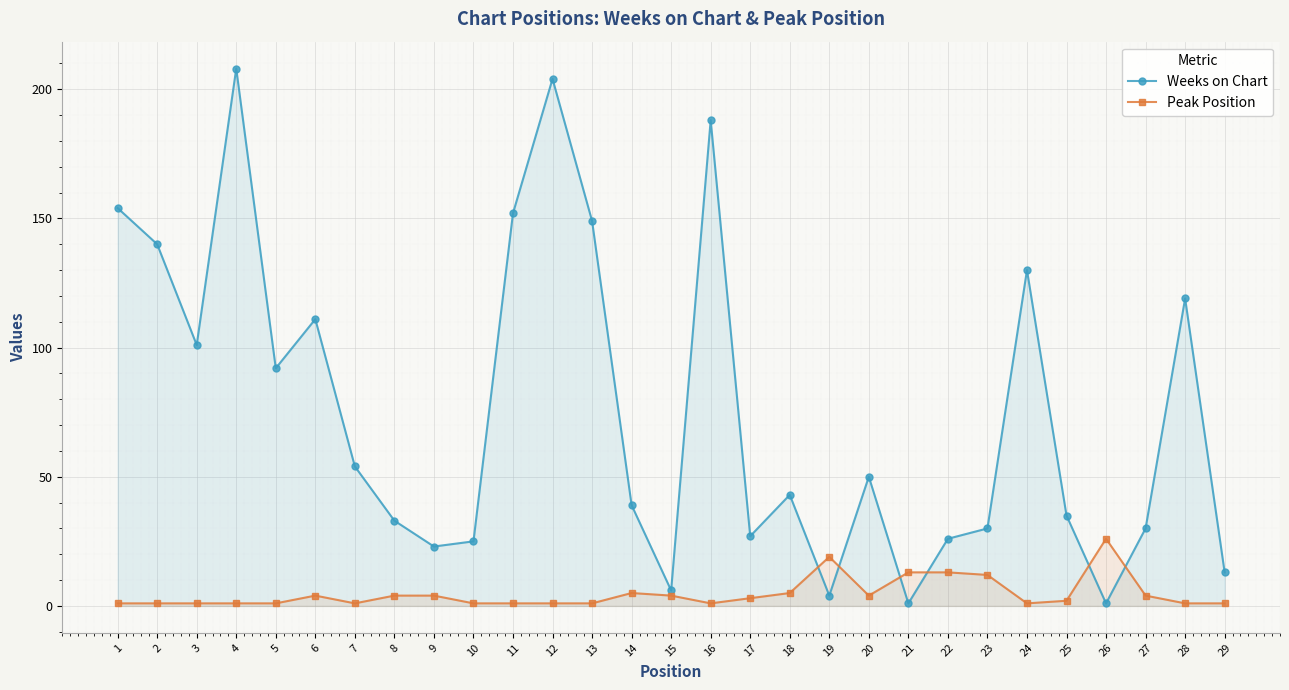

How many lines are shown in the chart?

2